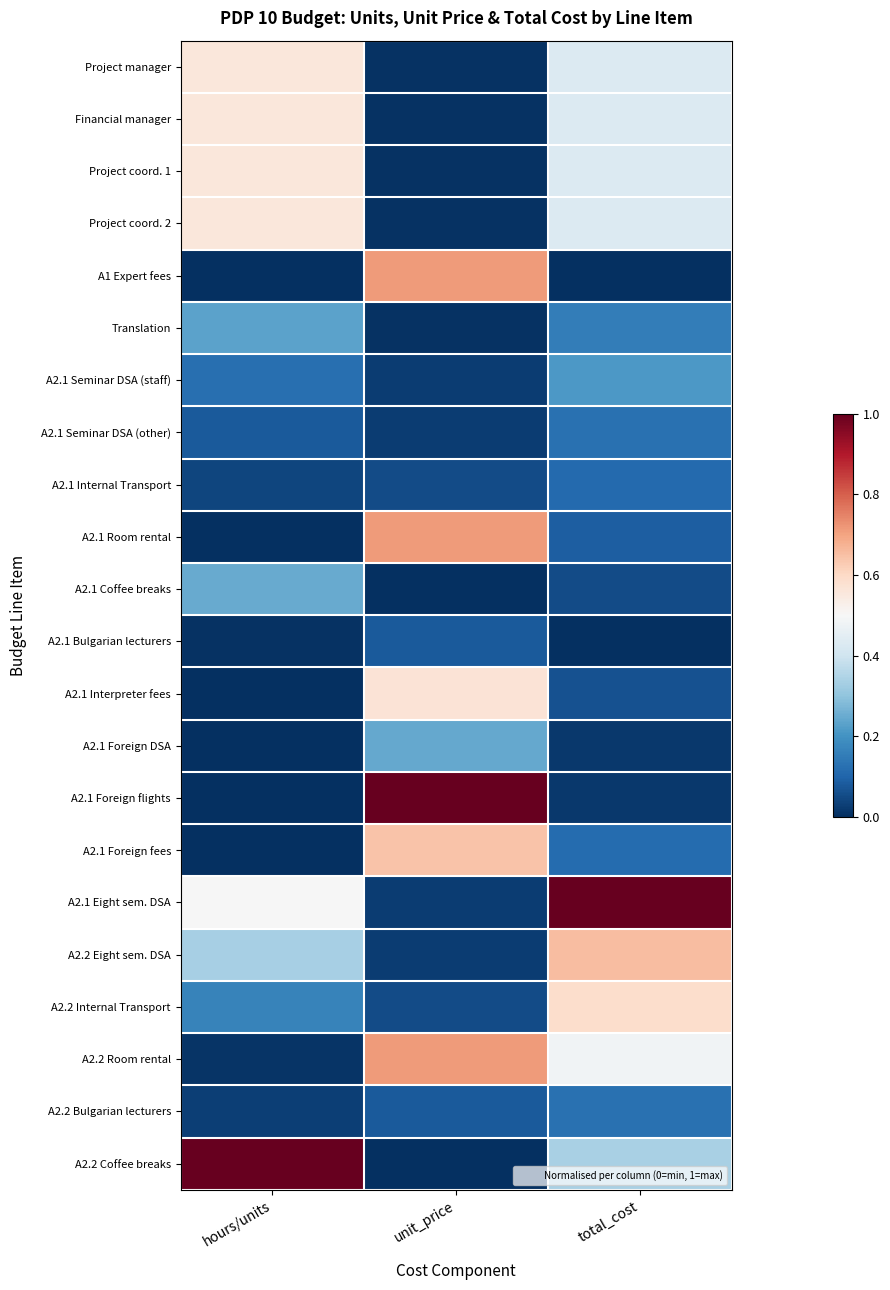

Which has a higher value, total_cost or unit_price?

total_cost